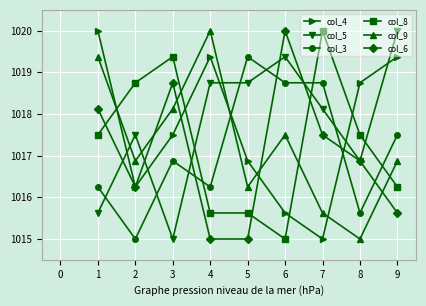

How many values in the col_4 series exceed 1017?

5